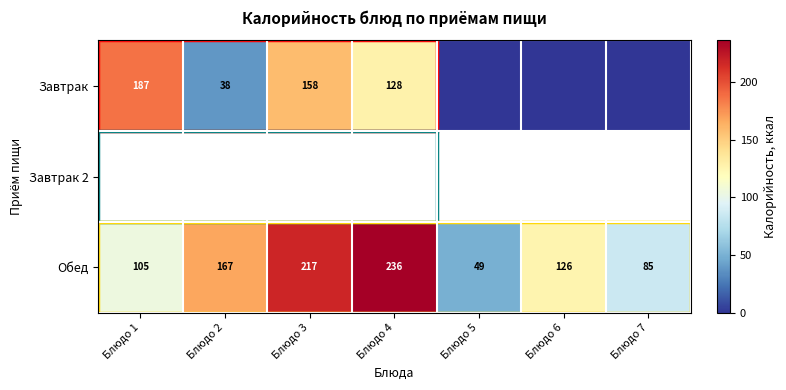

Count the Обед values in the range 85 to 217.

5